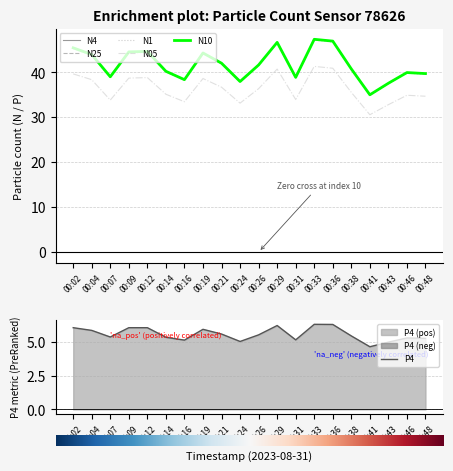

Reading left to right, extract all data points from this chart.

N4: 45.5	44.0	39.0	44.6	44.7	40.2	38.4	44.3	42.0	38.0	41.6	46.7	38.9	47.4	47.0	40.8	35.0	37.6	40.0	39.7
N25: 45.5	44.0	39.0	44.5	44.6	40.2	38.4	44.3	42.0	38.0	41.6	46.7	38.9	47.3	46.9	40.8	35.0	37.6	40.0	39.7
N1: 45.3	43.8	38.8	44.3	44.4	40.1	38.2	44.1	41.9	37.8	41.5	46.5	38.8	47.2	46.8	40.6	34.9	37.5	39.8	39.6
N05: 39.7	38.4	33.8	38.7	38.9	35.1	33.5	38.6	36.7	33.2	36.4	40.7	34.0	41.3	40.9	35.6	30.6	32.8	34.9	34.7
N10: 45.5	44.0	39.0	44.6	44.7	40.2	38.4	44.3	42.0	38.0	41.7	46.7	38.9	47.4	47.0	40.8	35.0	37.6	40.0	39.7
P4: 6.0	5.8	5.4	6.0	6.0	5.3	5.1	5.9	5.6	5.0	5.5	6.2	5.2	6.3	6.3	5.4	4.6	5.0	5.3	5.3